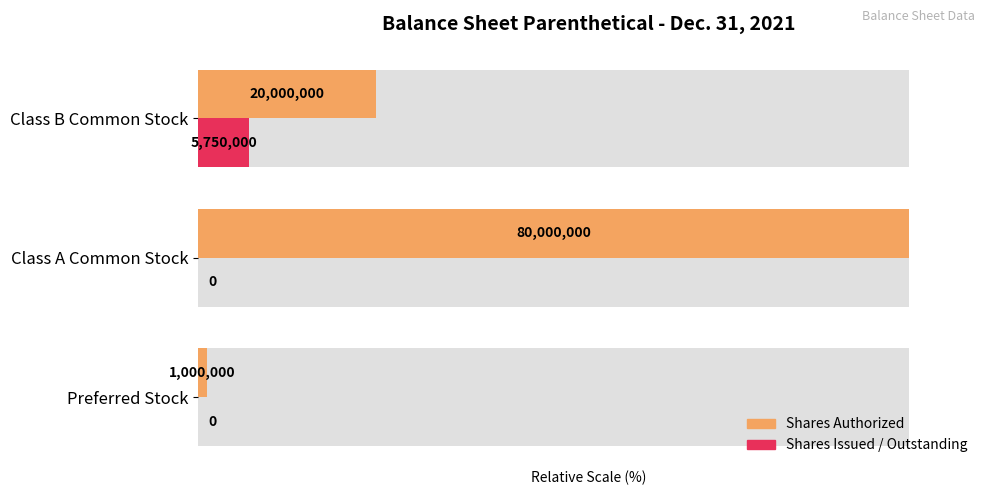

Which has a higher value, 1 or 0?

1